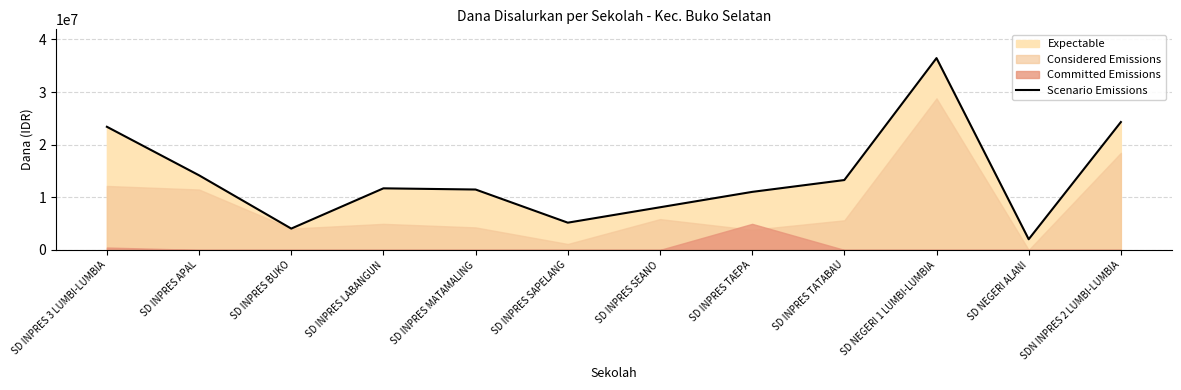

True or false: there are more than 2 points higher than both neighbors.

False